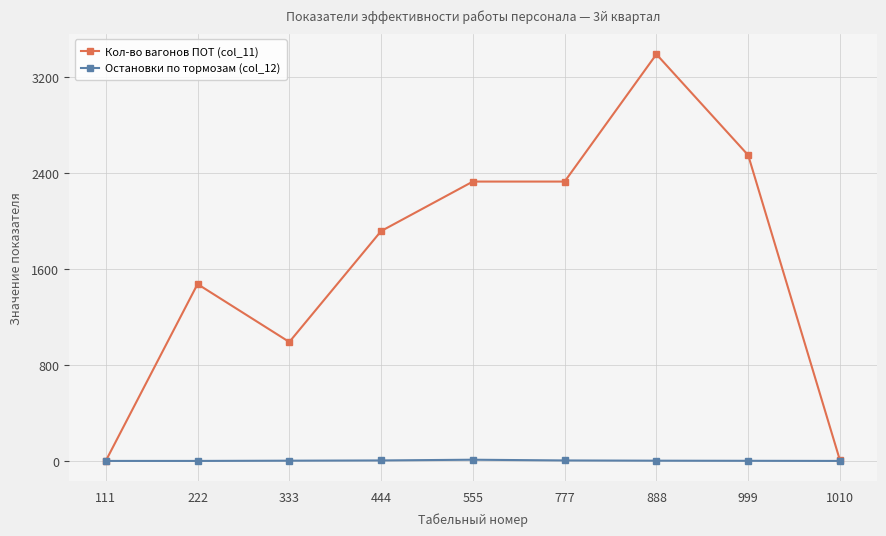

At which category is the sum across all series the highest?

888